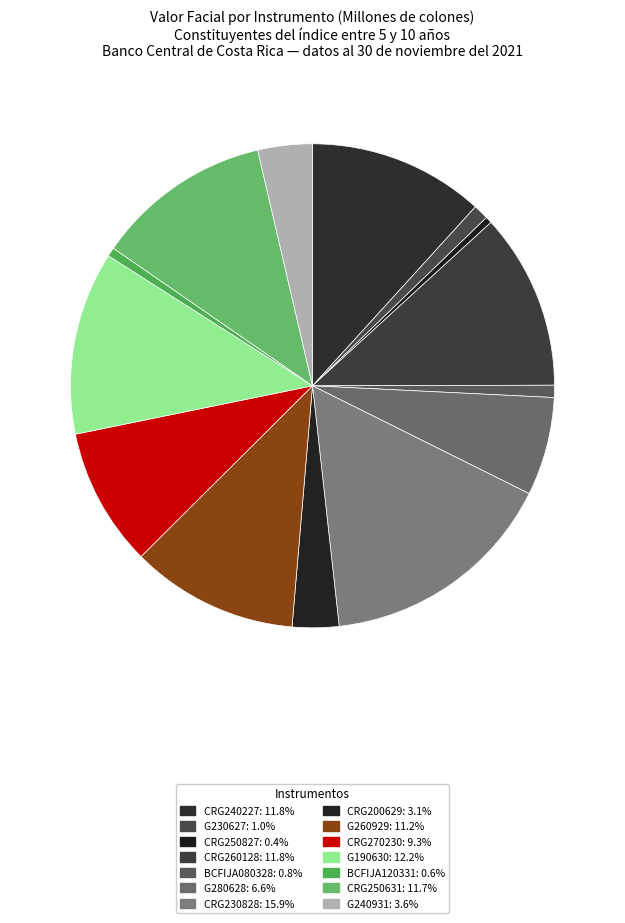

True or false: BCFIJA080328 accounts for 15% of the total.

False